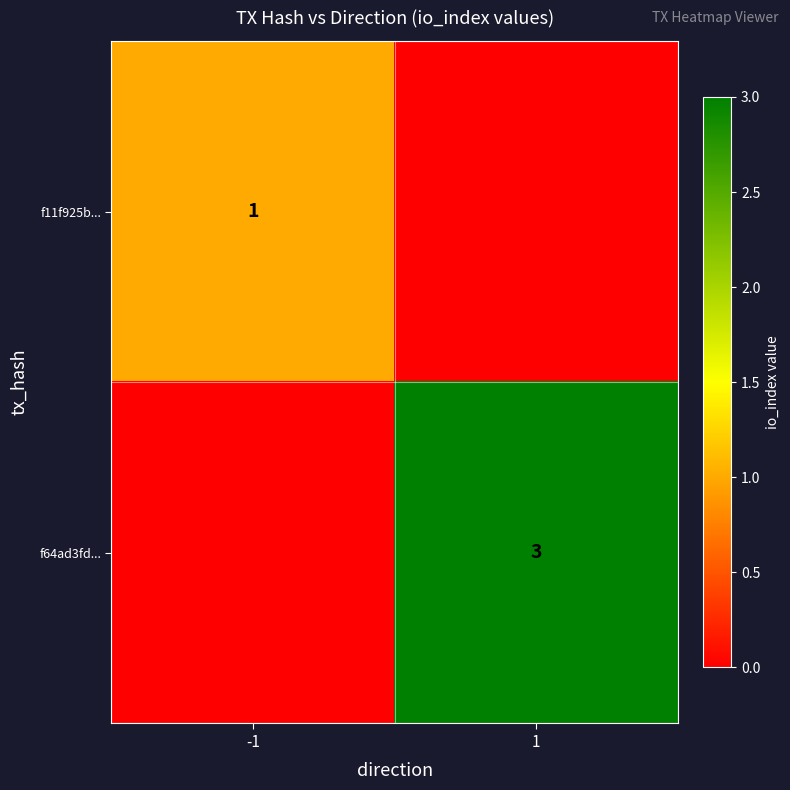

The f11f925b... series shows 1 at -1. True or false?

True